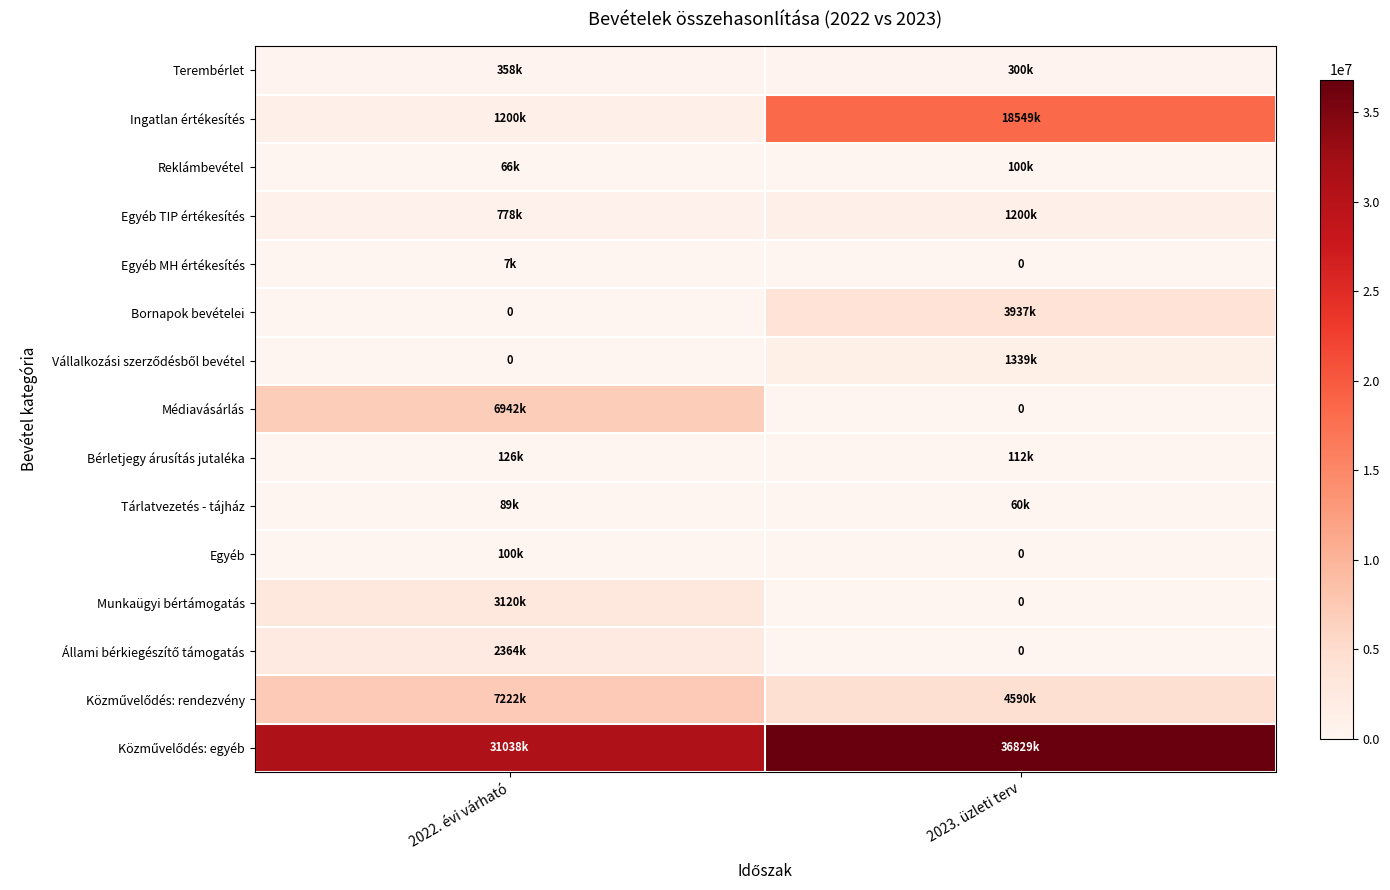

At which label is Munkaügyi bértámogatás closest to 1560000?

2022. évi várható